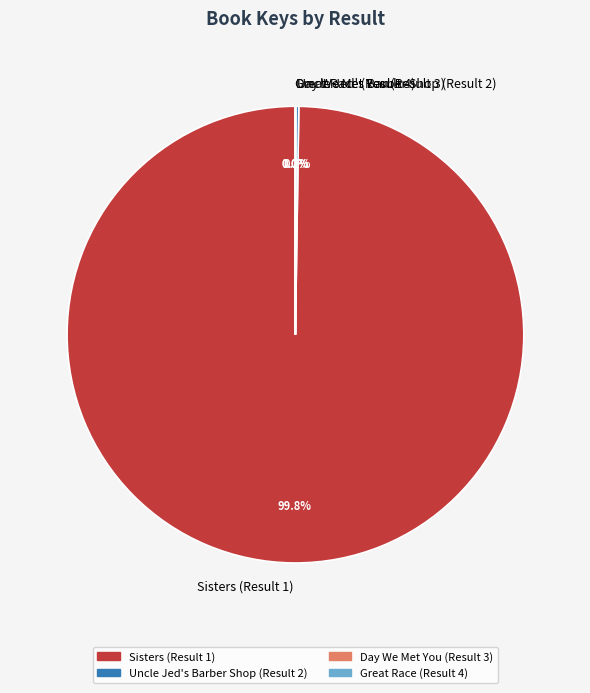

Which slice represents more than half of the pie?

Sisters (Result 1)